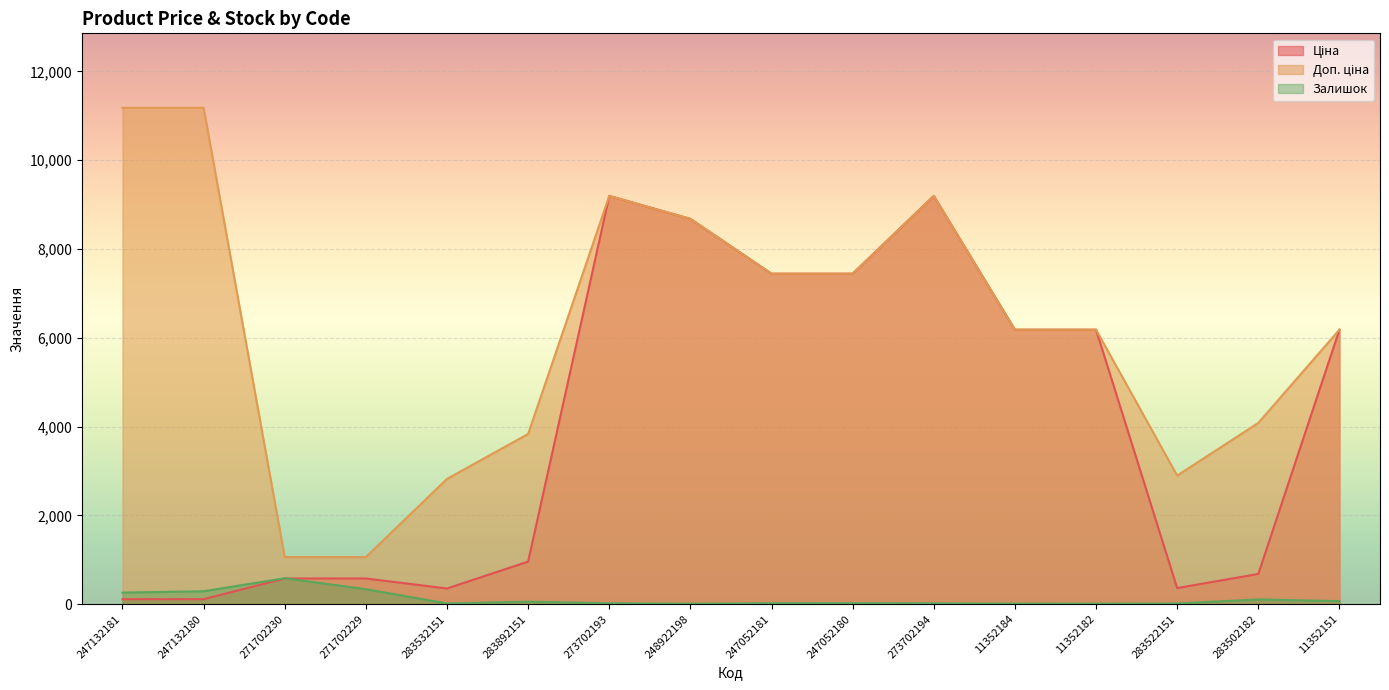

True or false: Ціна has a value of 6182.6 at 11352151.

True